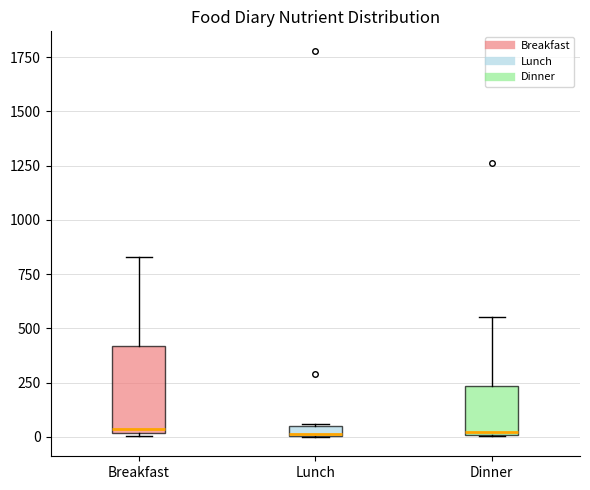

Which box is the tallest, from its lower edge to its upper edge?

Breakfast